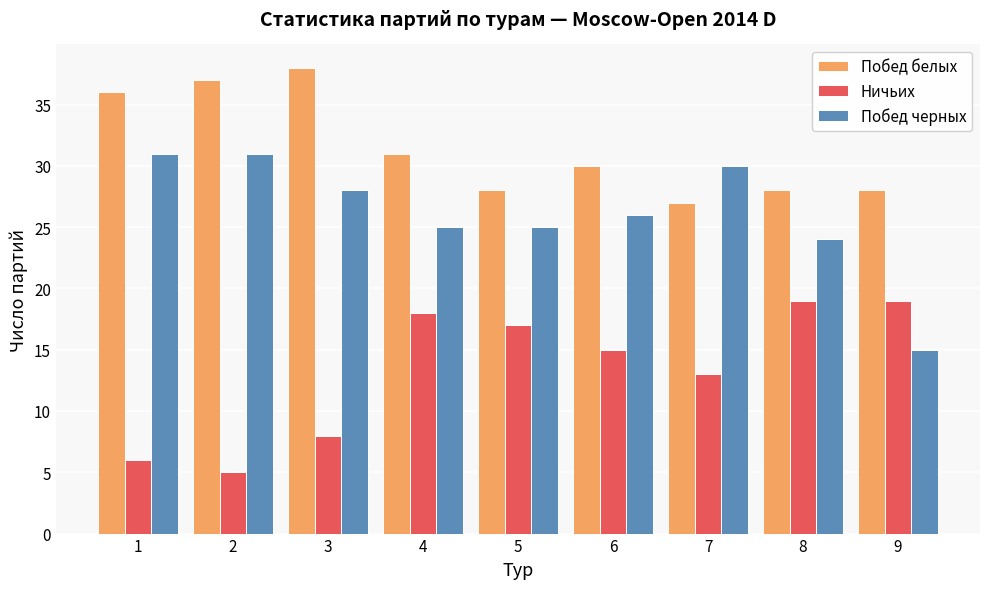

What is the difference between the maximum and minimum values in the Побед черных series?

16